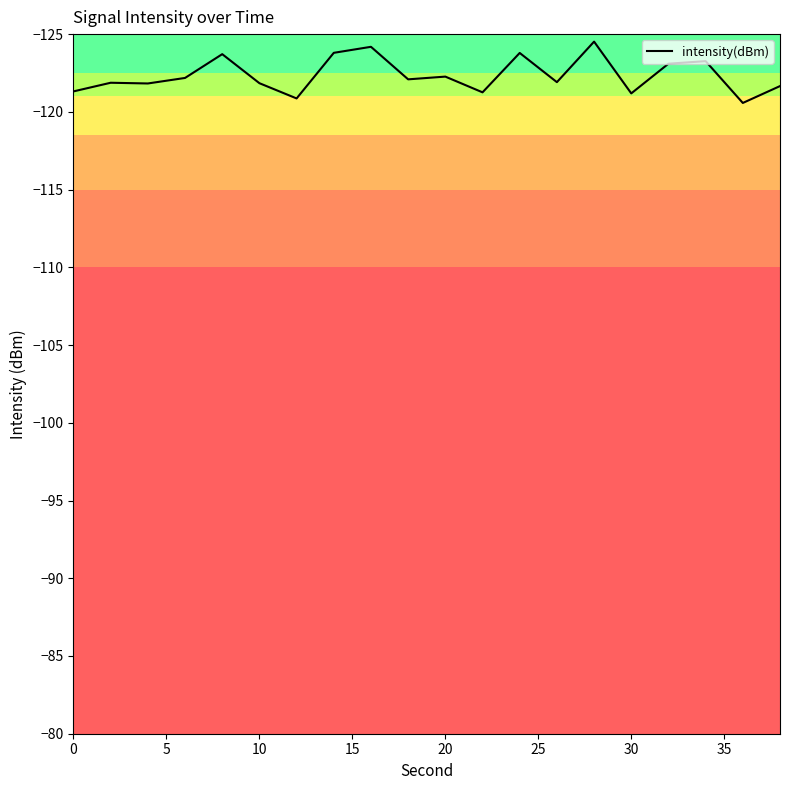

What is the sum of all values?

-2447.2